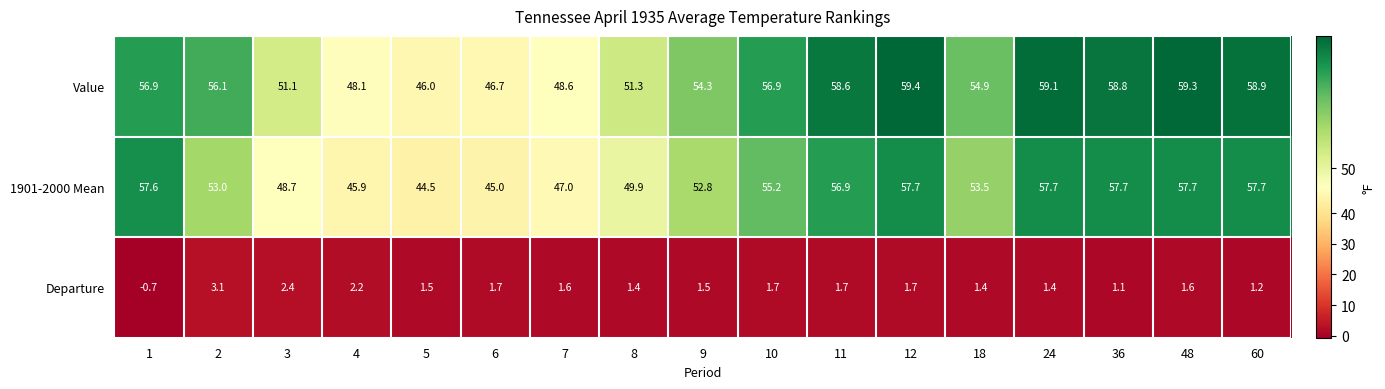

At which label is 1901-2000 Mean closest to 51?

8